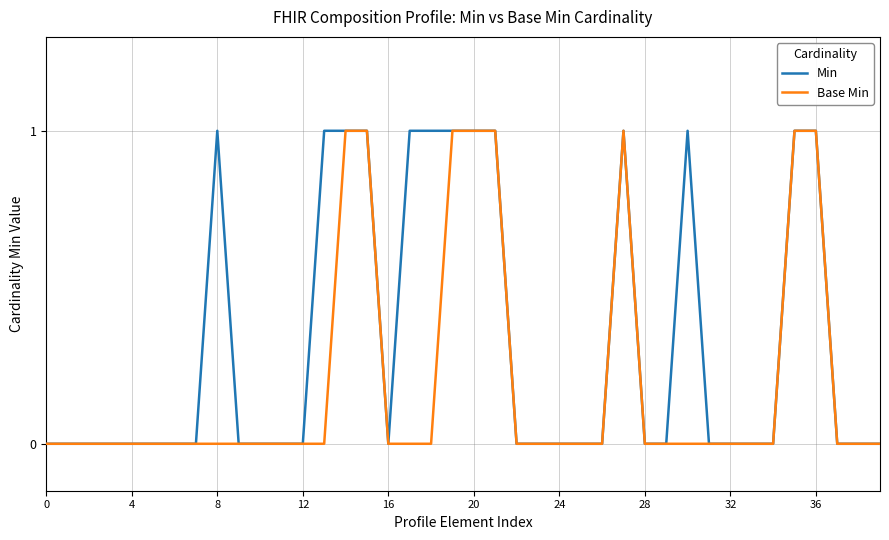

Which series has the largest total across all categories?

Min